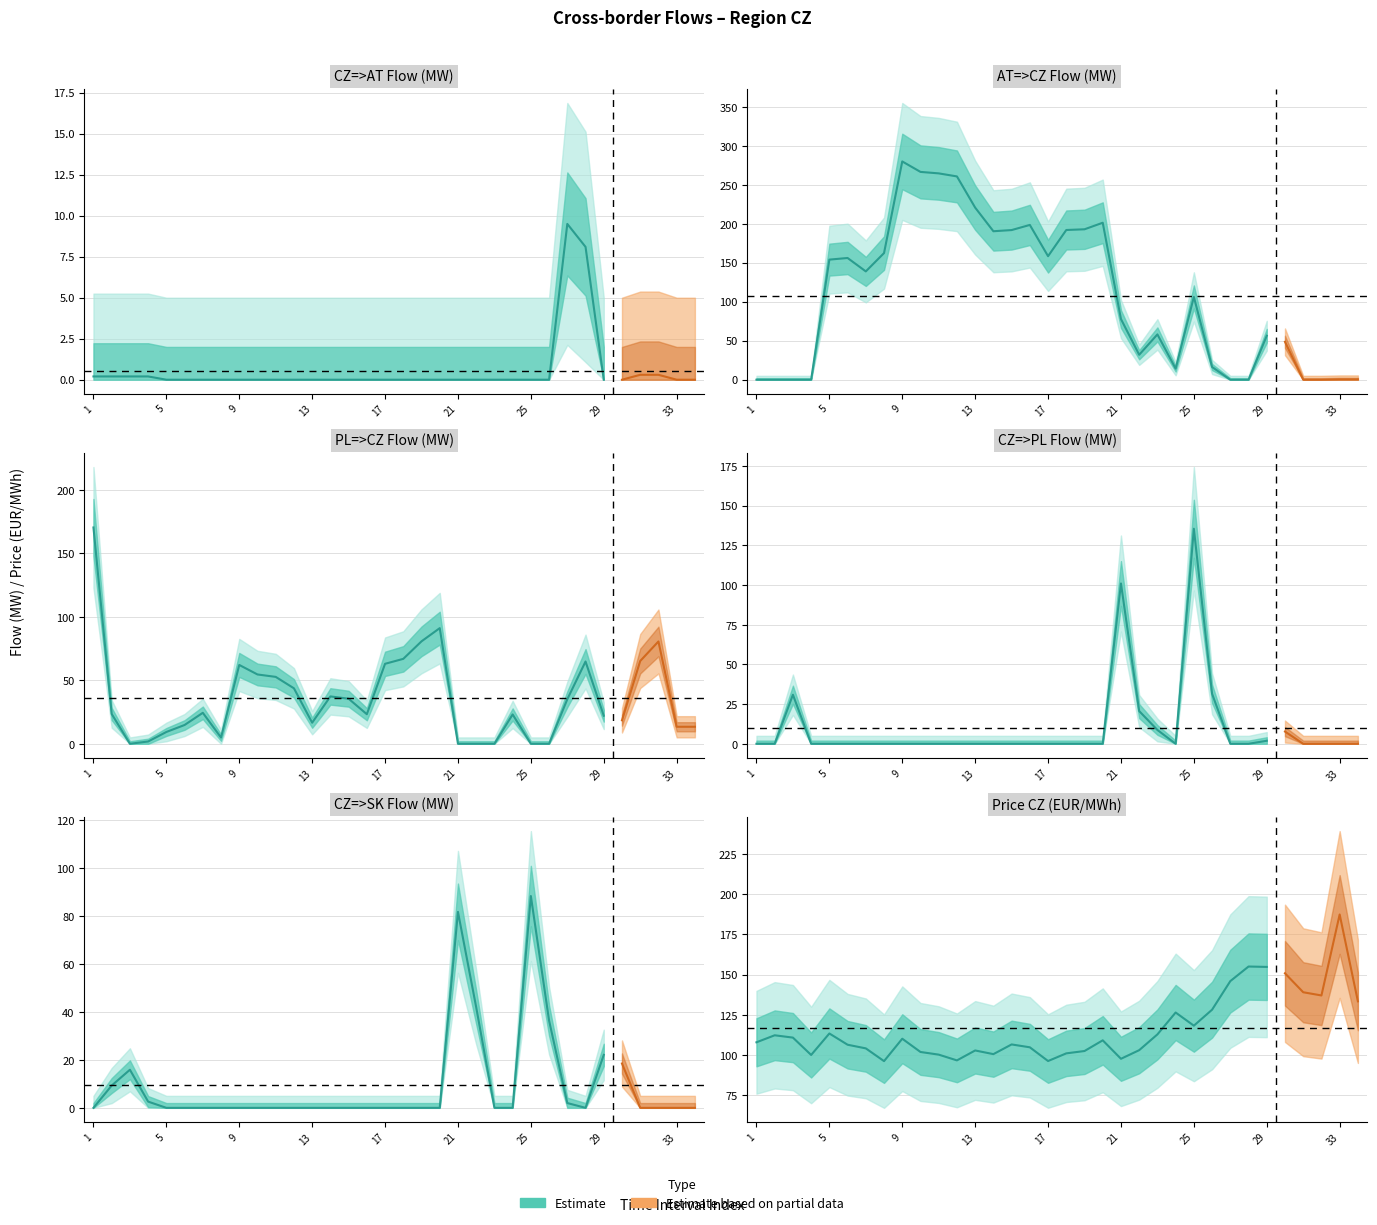

True or false: PL=>CZ has a value of 15.2 at 7.

False